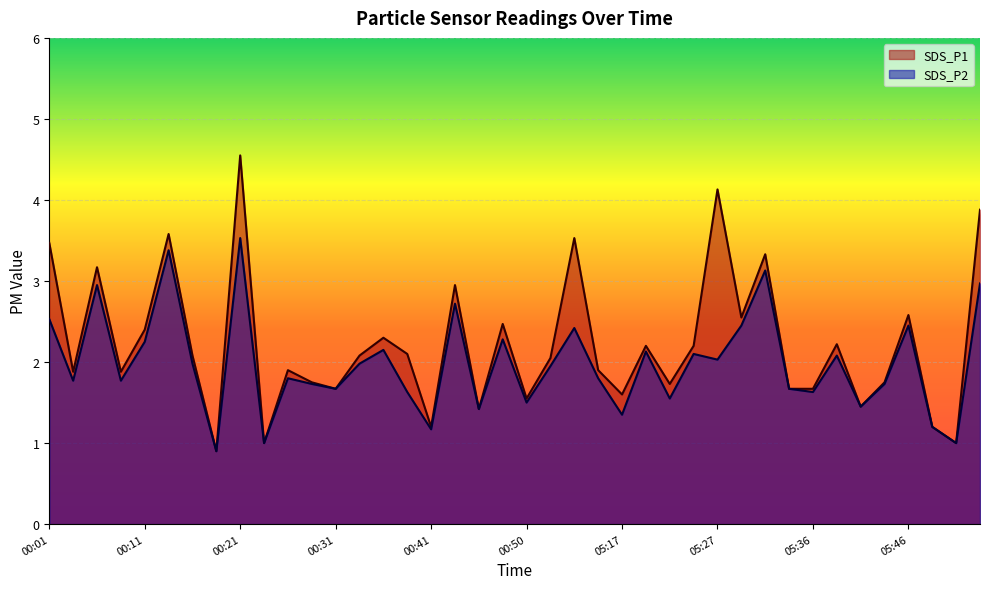

True or false: SDS_P1 and SDS_P2 cross at least once.

False